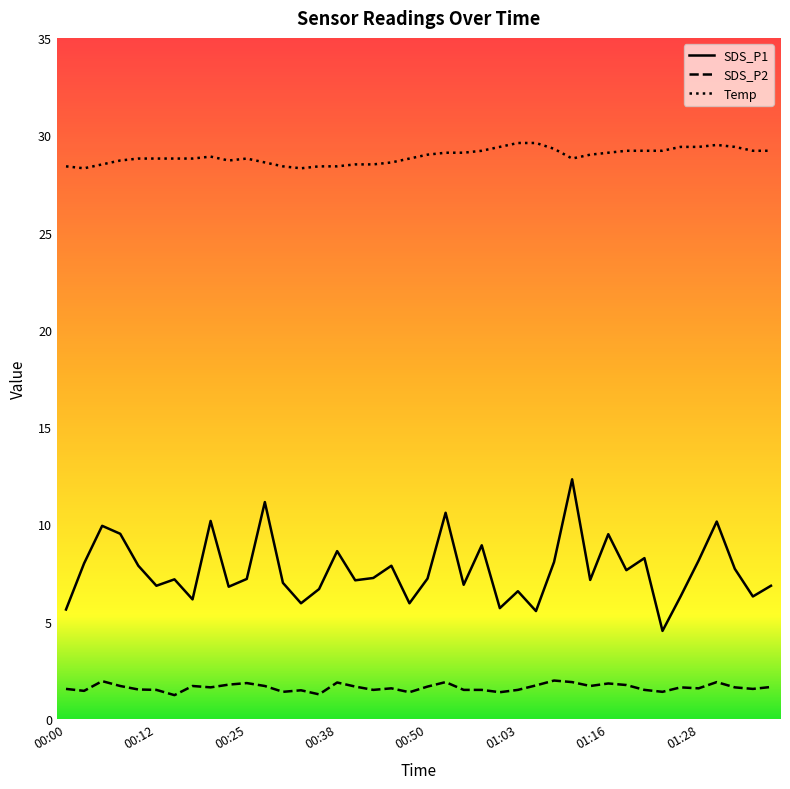

What is the smallest value displayed?

1.2